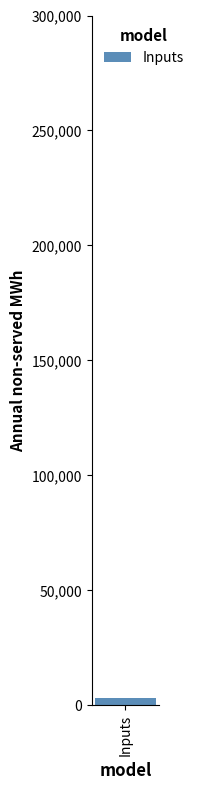

What is the difference between the second highest and second lowest values?

29